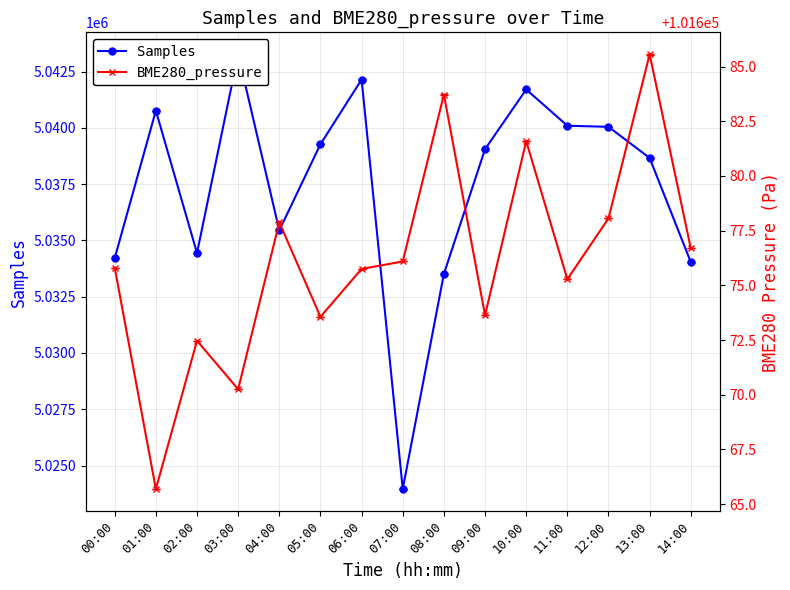

How many categories are shown in the chart?

15